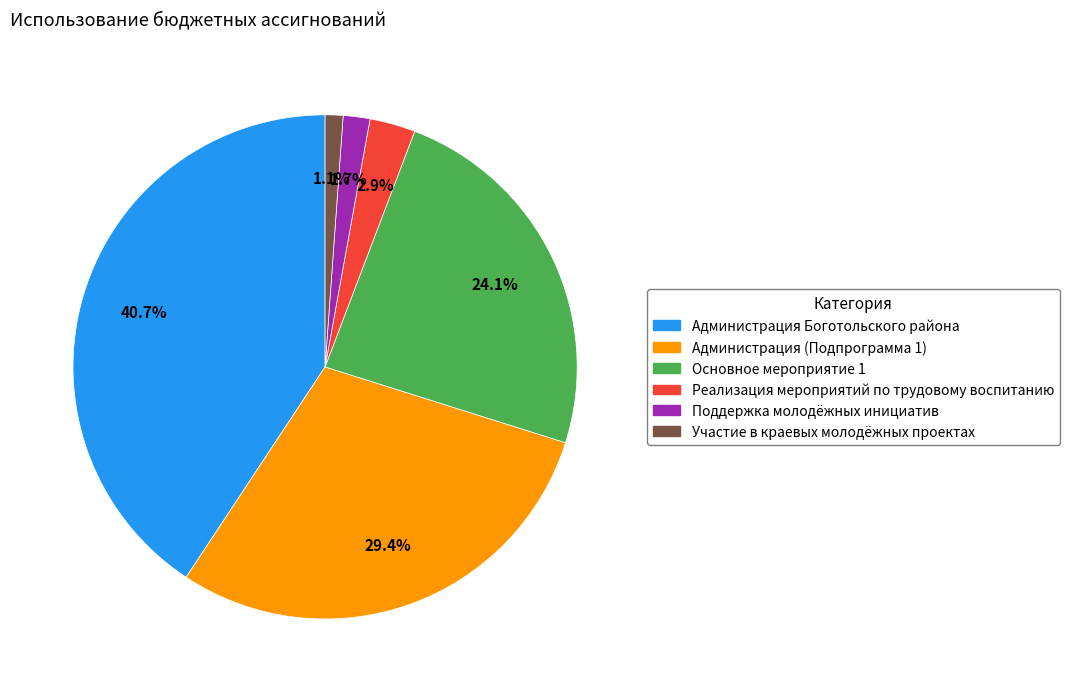

To the nearest percent, what is the difference between the largest and smallest slice percentages?

40%